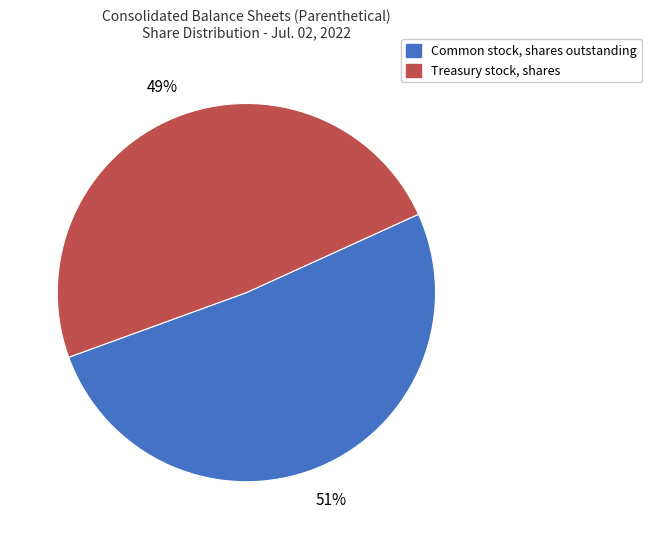

Count the number of slices in the pie.

2